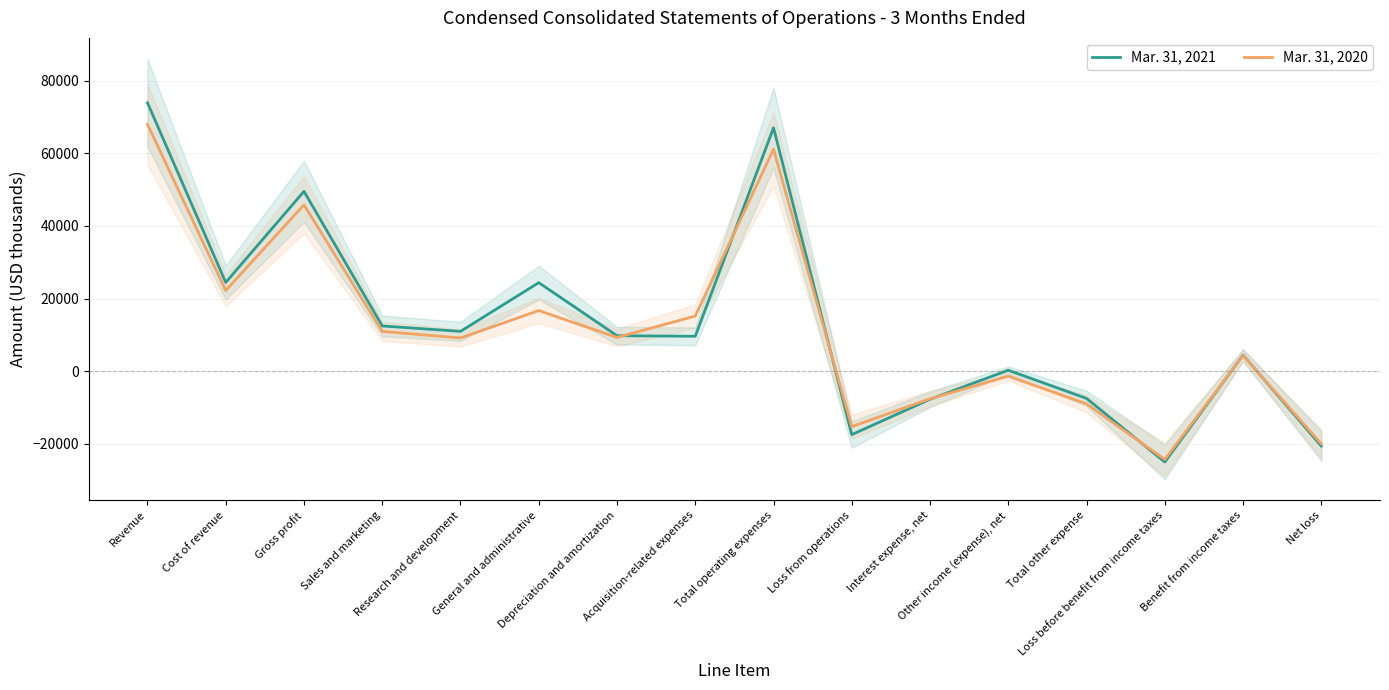

What is the sum of all Mar. 31, 2020 values?

184797